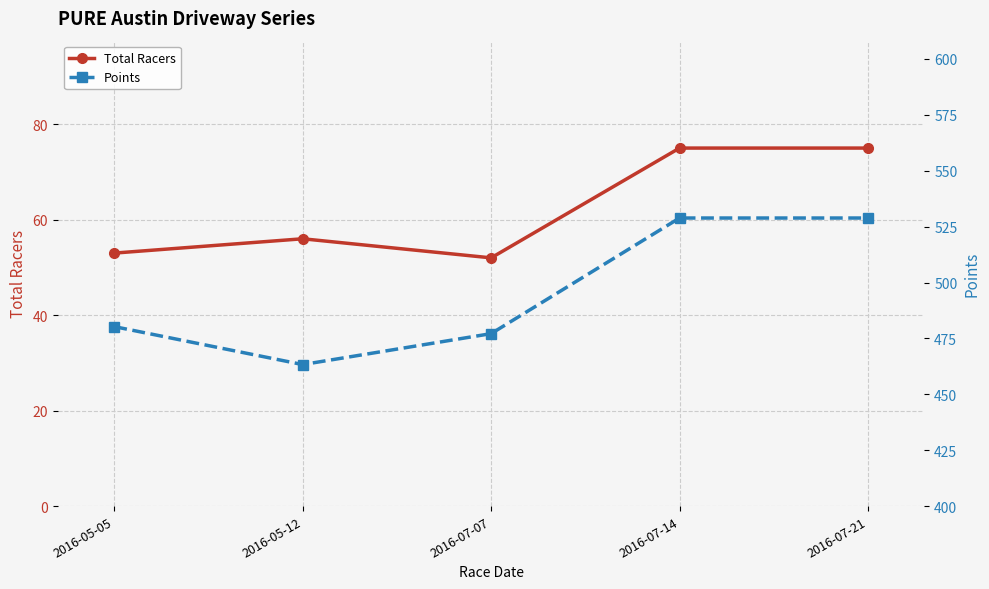

What is the minimum value for Points?

463.3